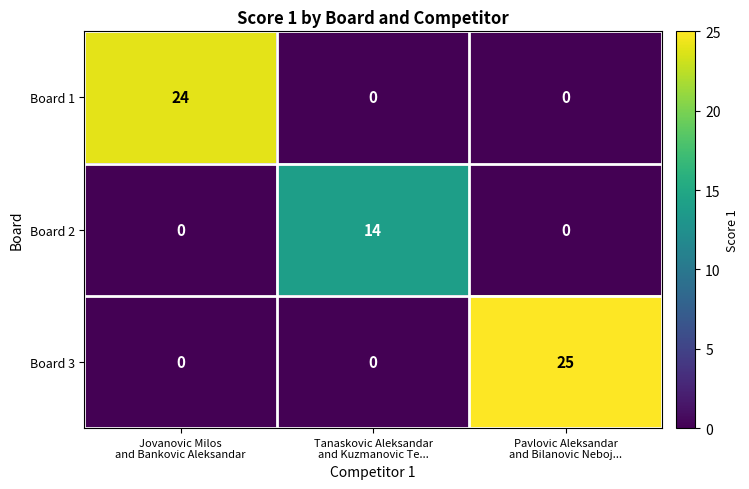

What is the difference between the maximum and minimum values in the Board 3 series?

25